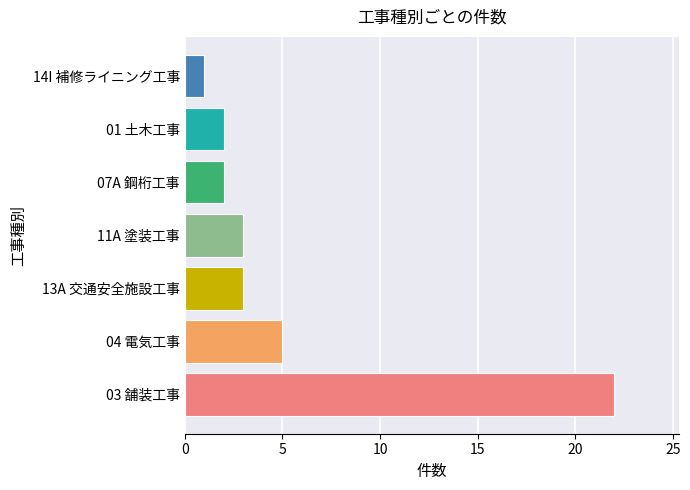

The chart shows a value of 5 at 04 電気工事. True or false?

True